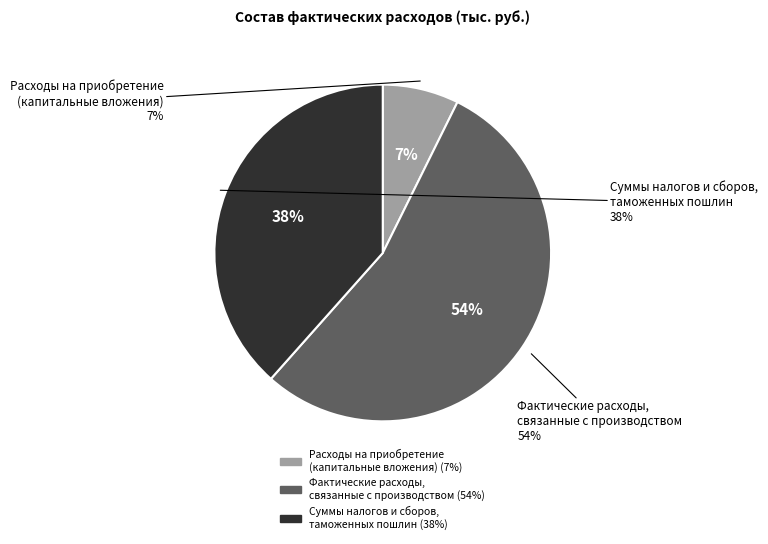

Which category accounts for the majority?

Фактические расходы, связанные с производством